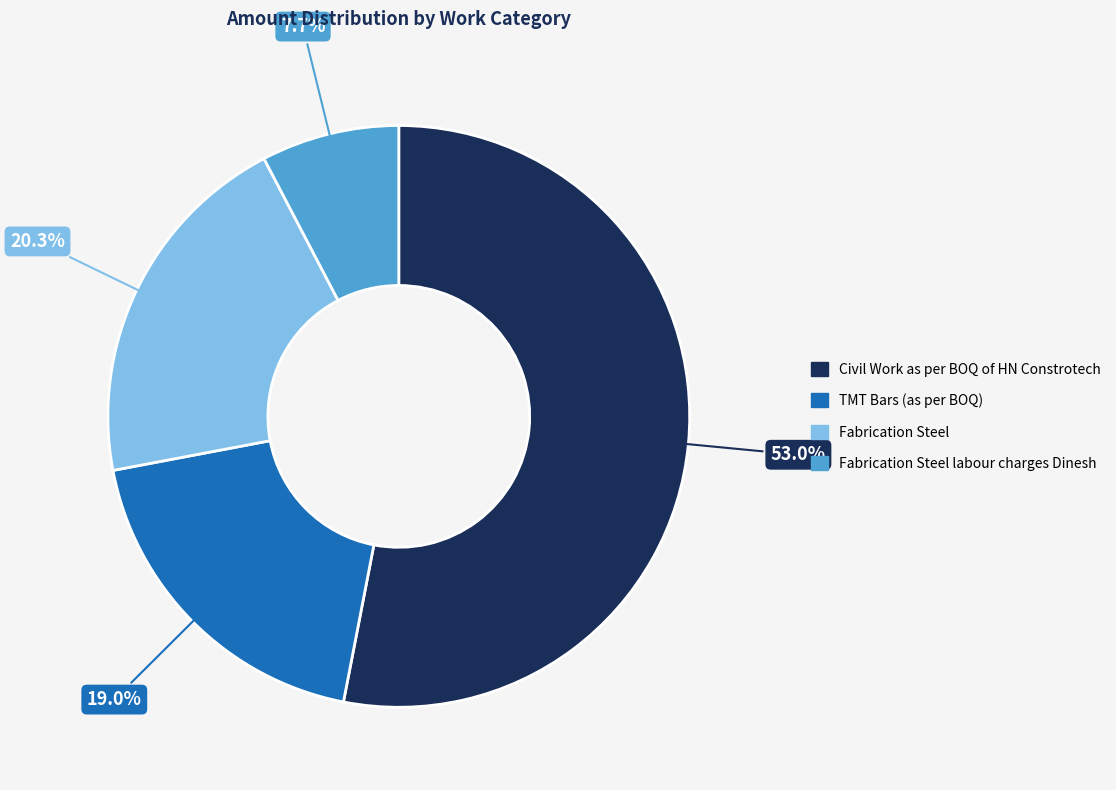

Is there any slice that represents more than half of the pie?

Yes